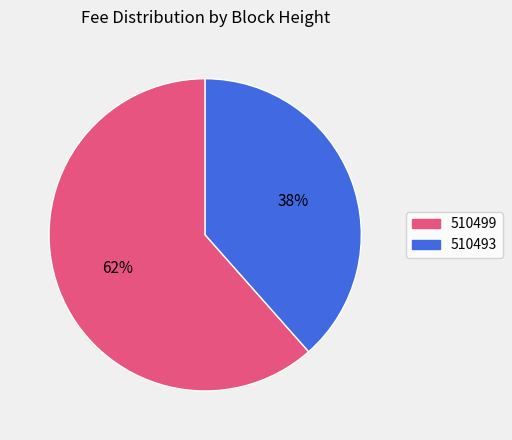

Combined, do 510499 and 510493 account for over 50%?

Yes